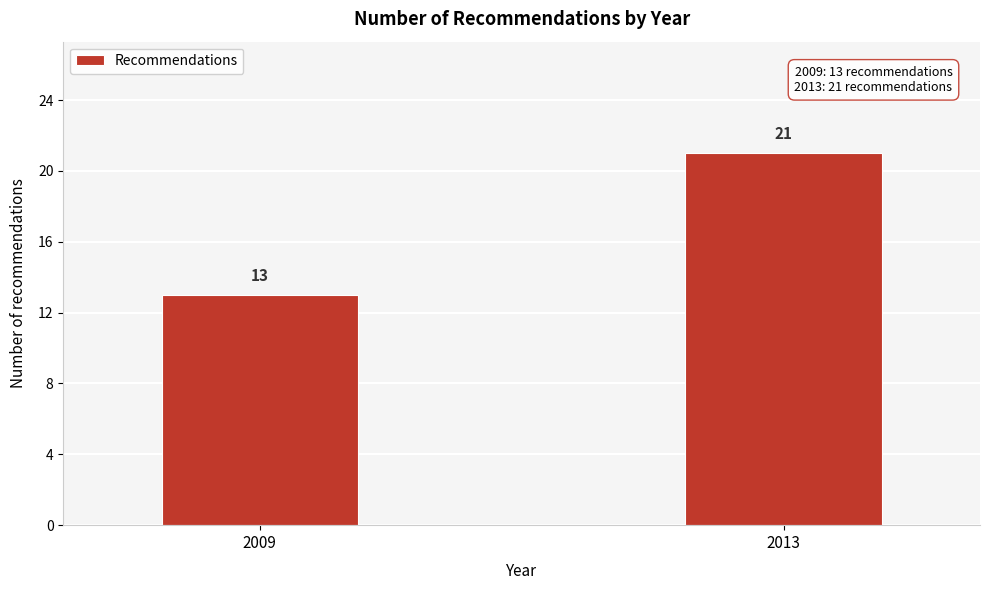

Reading left to right, transcribe all the data shown in this chart.

13	21